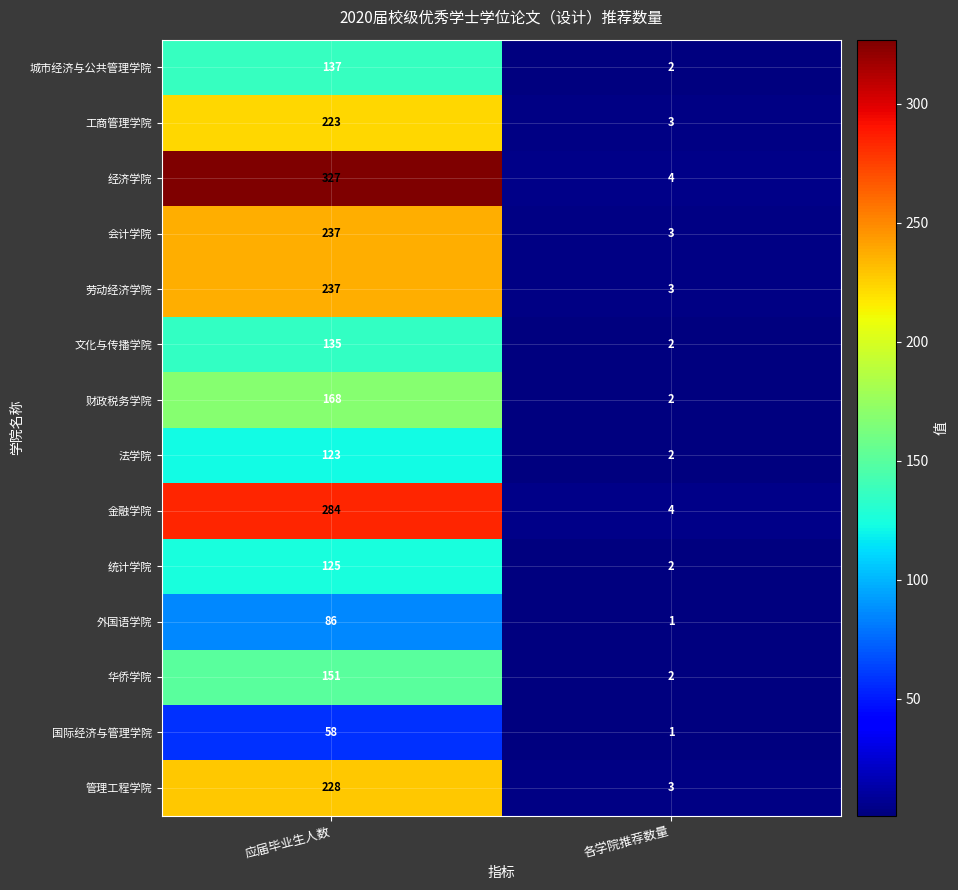

What is the difference between the maximum and minimum values in the 外国语学院 series?

85